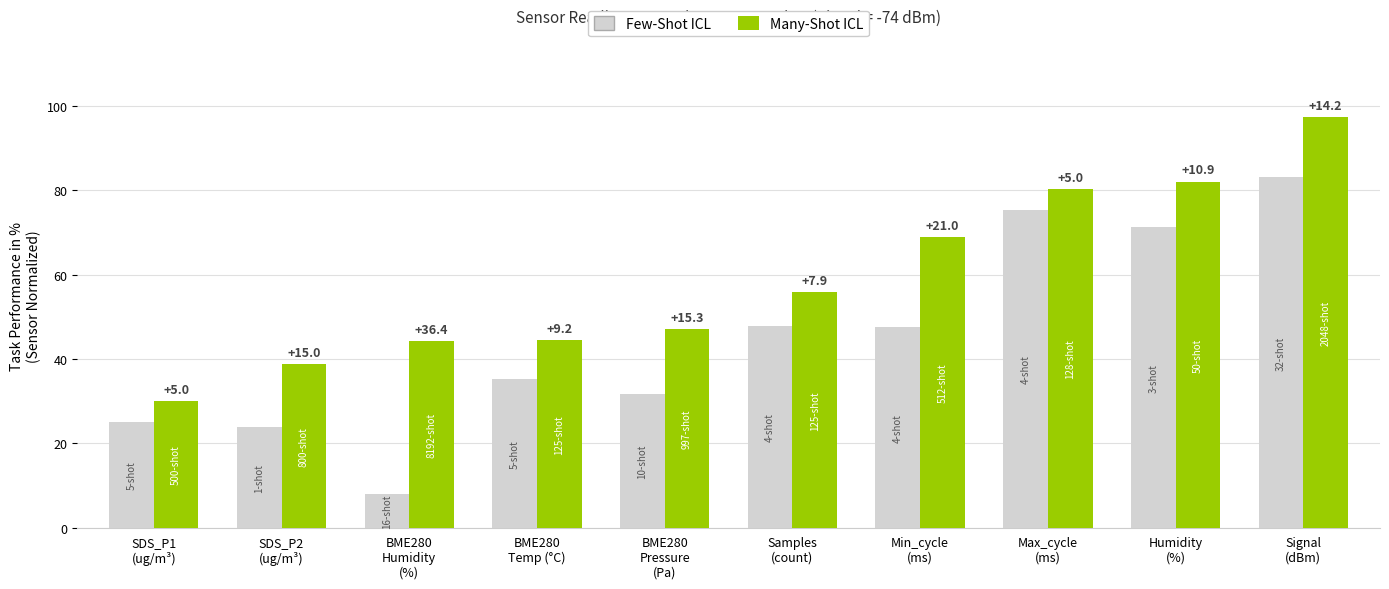

Reading left to right, transcribe all the data shown in this chart.

Few-Shot ICL: 25.1	23.8	7.9	35.2	31.8	47.9	47.6	75.3	71.2	83.1
Many-Shot ICL: 30.1	38.8	44.3	44.4	47.1	55.8	68.9	80.3	82.1	97.3